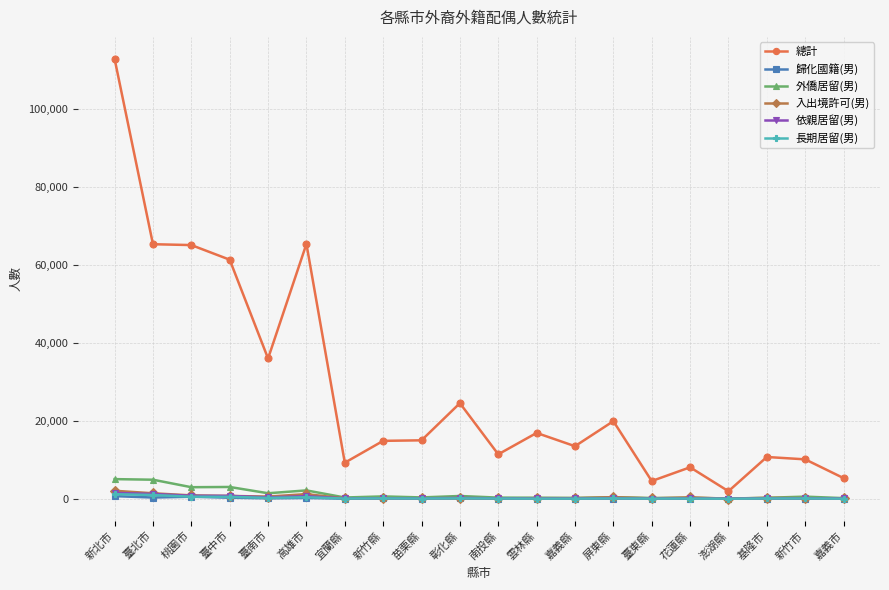

At which label is 外僑居留(男) closest to 2530?

高雄市